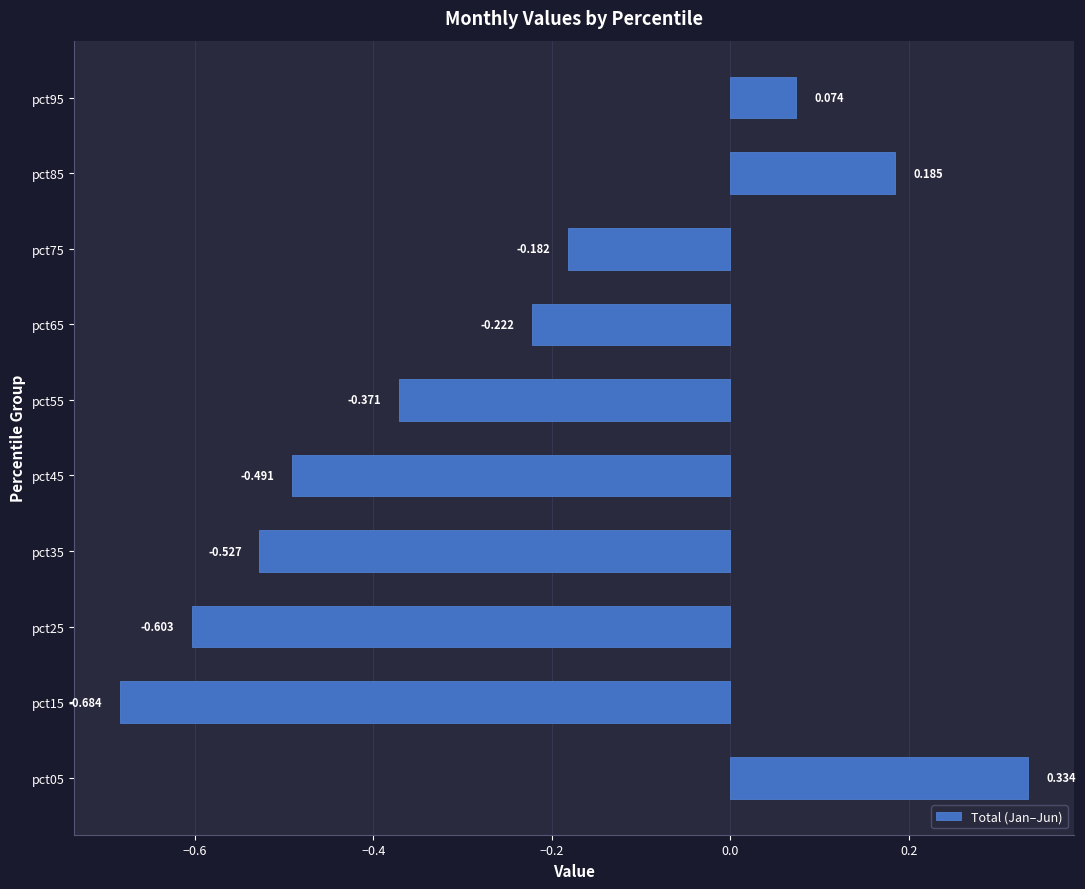

How many negative values are there?

7